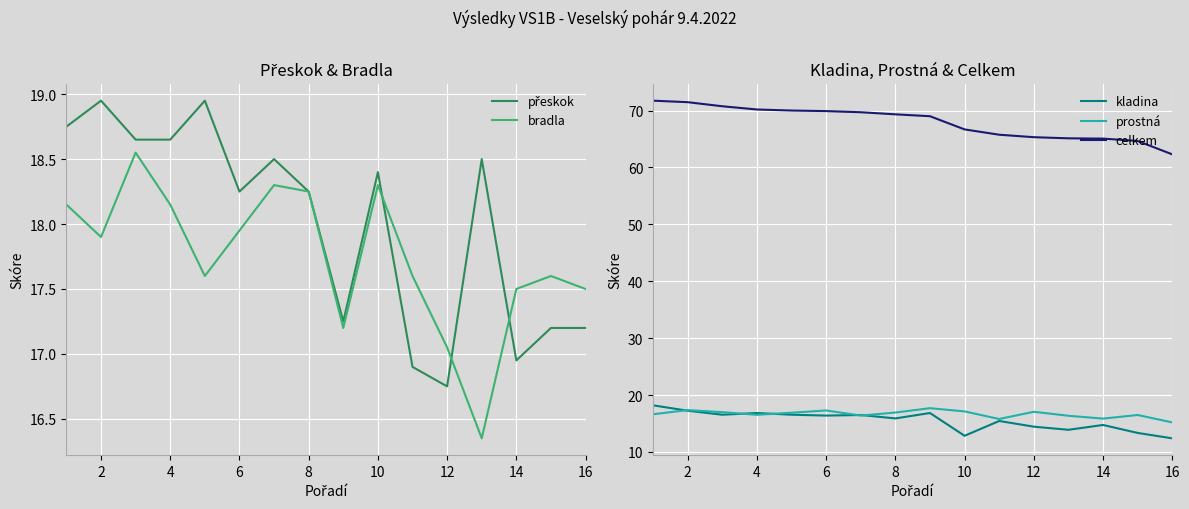

True or false: celkem and kladina intersect in this chart.

False